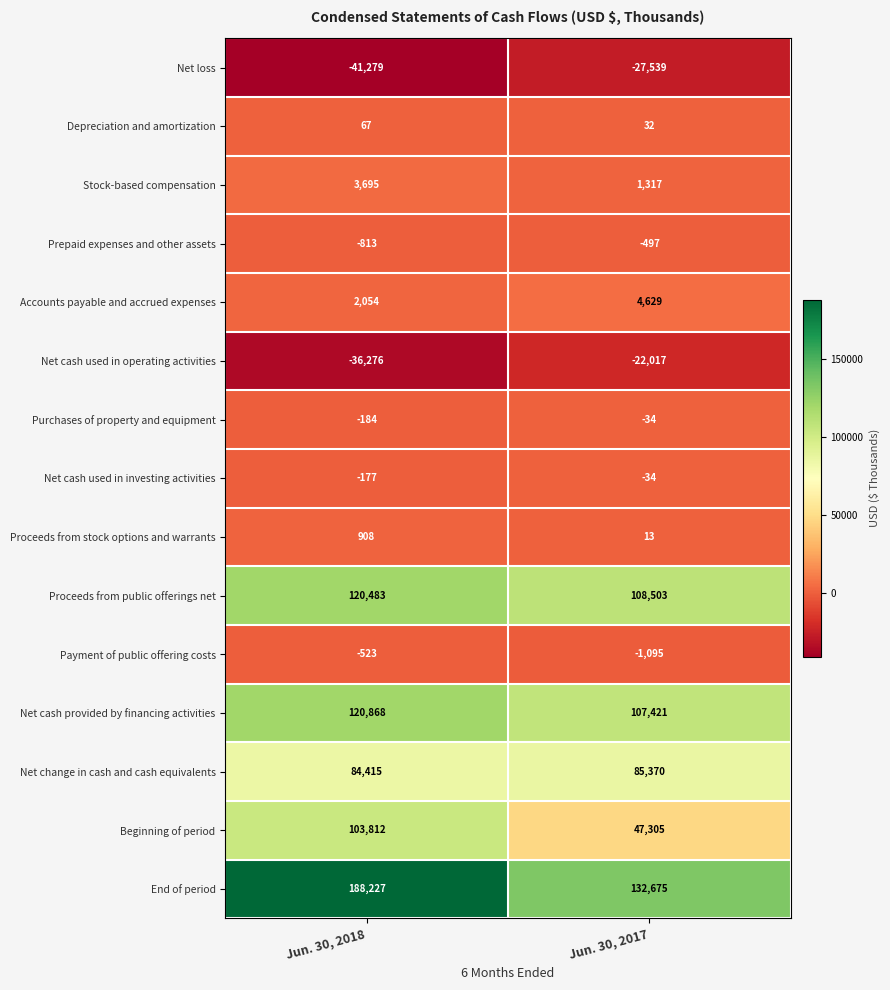

What is the sum of all Proceeds from public offerings net values?

228986